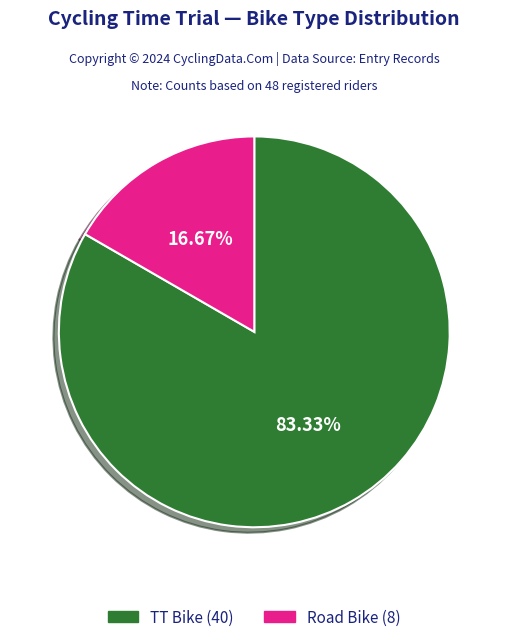

The TT Bike slice represents 77% of the pie. True or false?

False